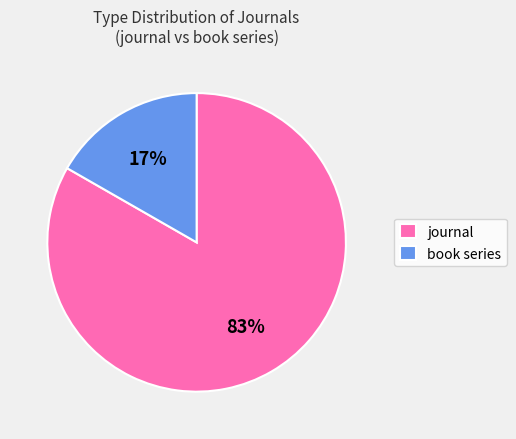

Does book series represent more than half of the total?

No